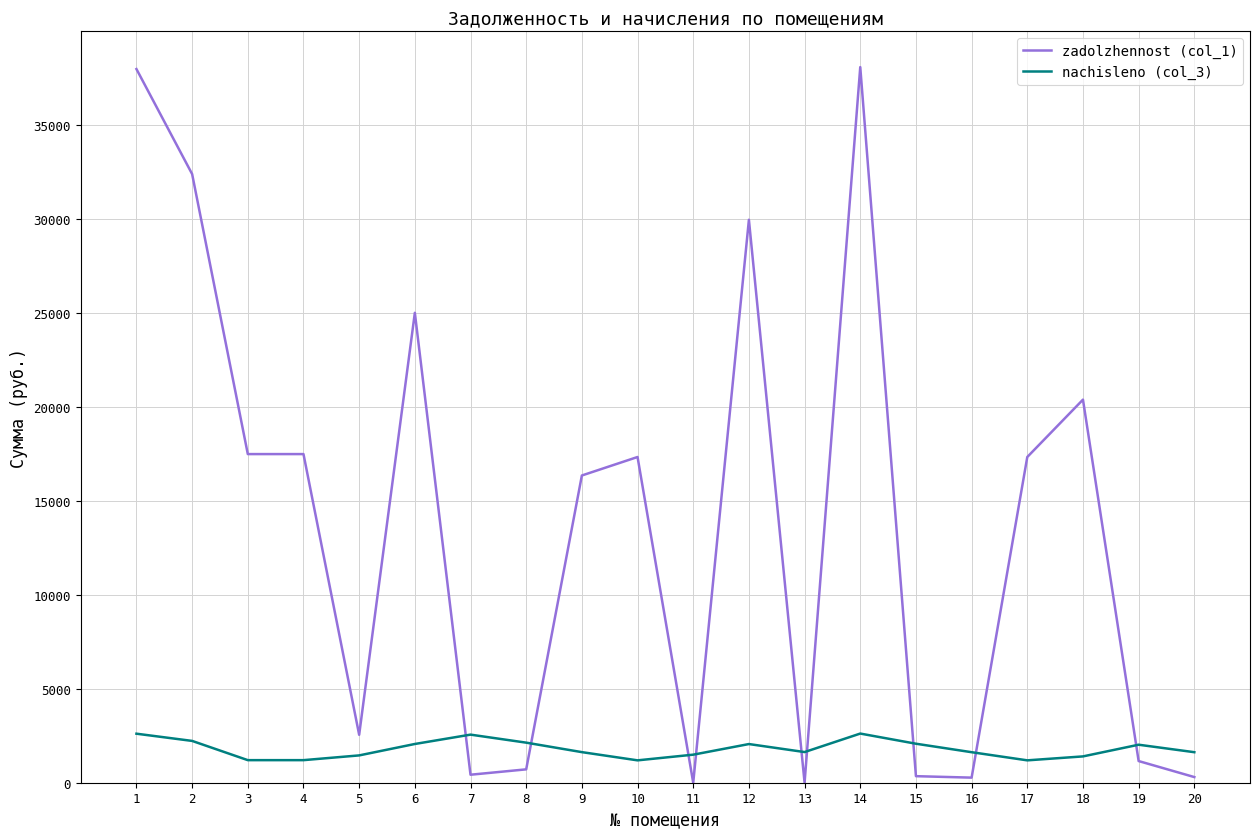

What is the lowest value of the nachisleno (col_3) series?

1189.9